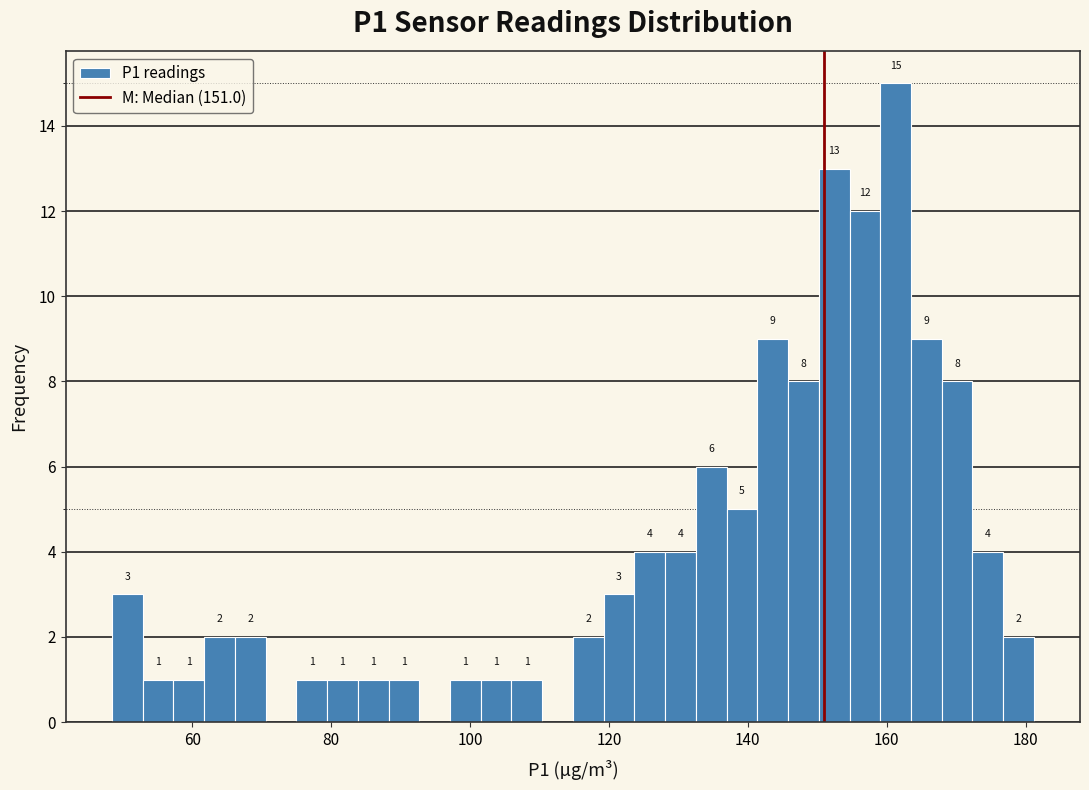

Read against the x-axis, roughly where is the centre of the tallest bar?

162